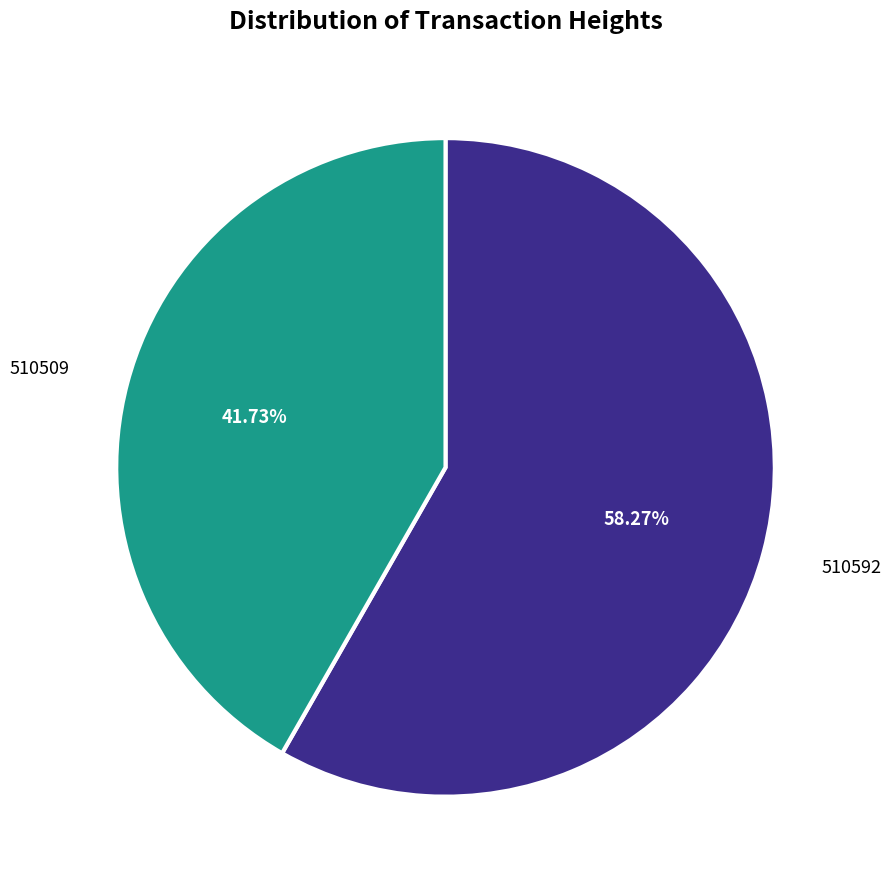

Count the number of slices in the pie.

2